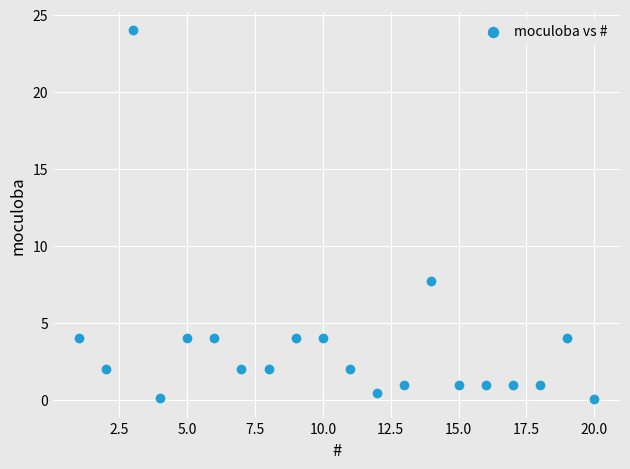

What Y value in the scatter plot is closest to 12?

7.8